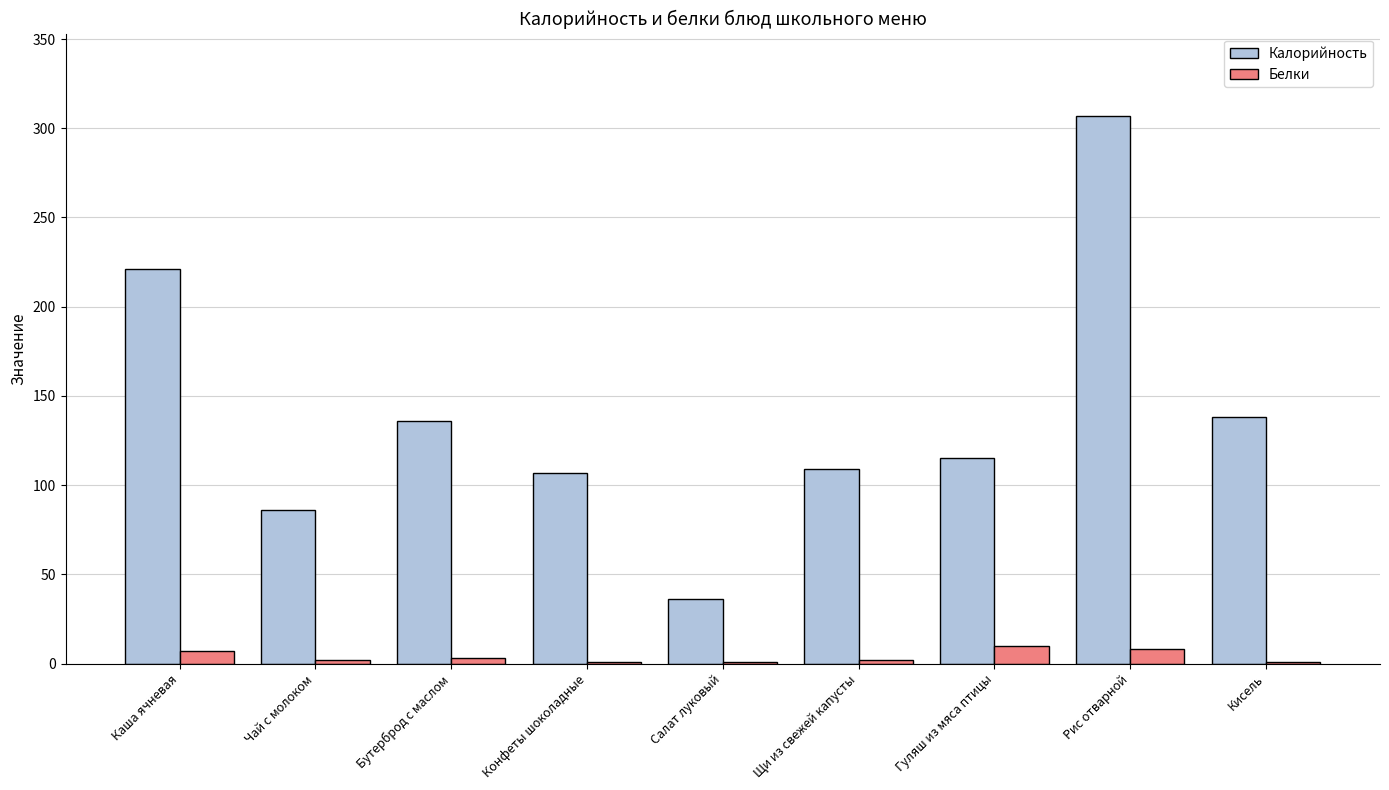

What are all the series names shown in the legend?

Калорийность, Белки